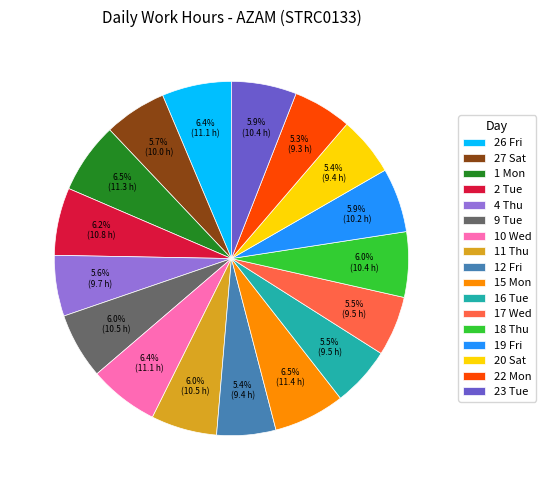

Does any single category account for the majority?

No